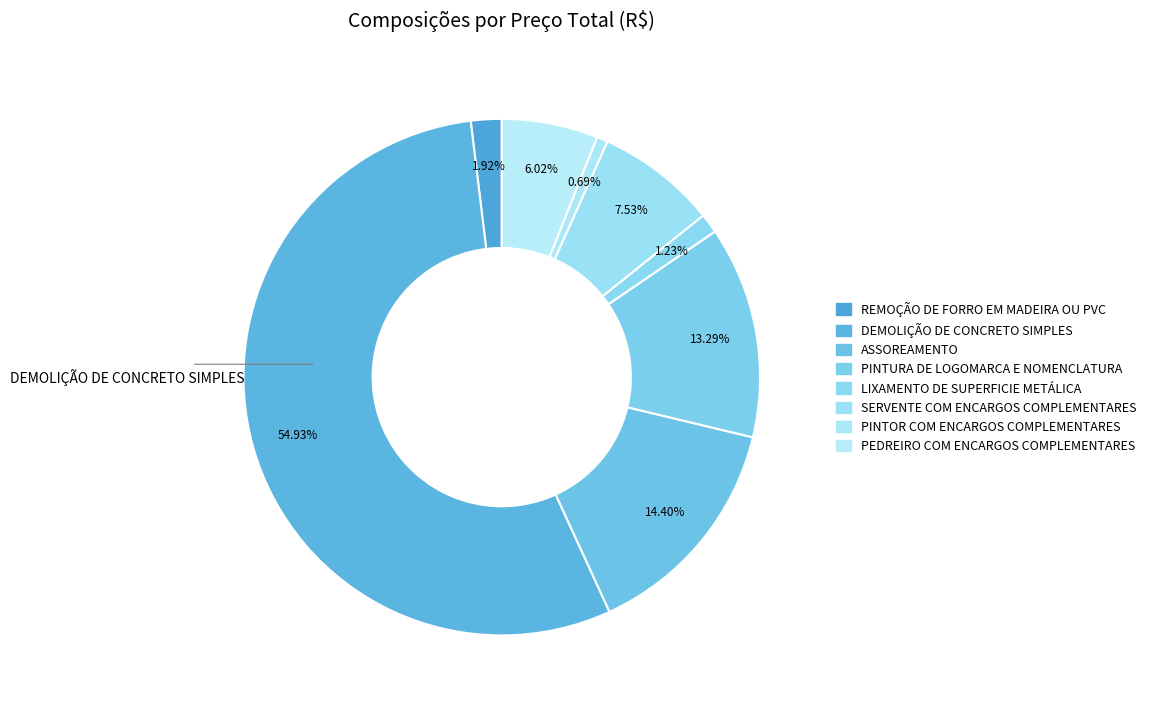

What is the largest slice in the pie chart?

DEMOLIÇÃO DE CONCRETO SIMPLES